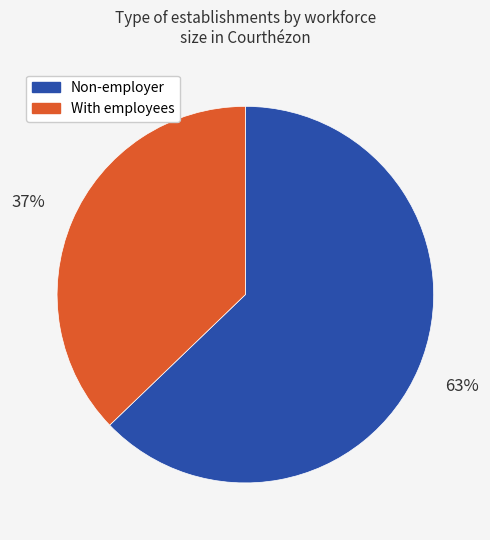

Is there any slice that represents more than half of the pie?

Yes